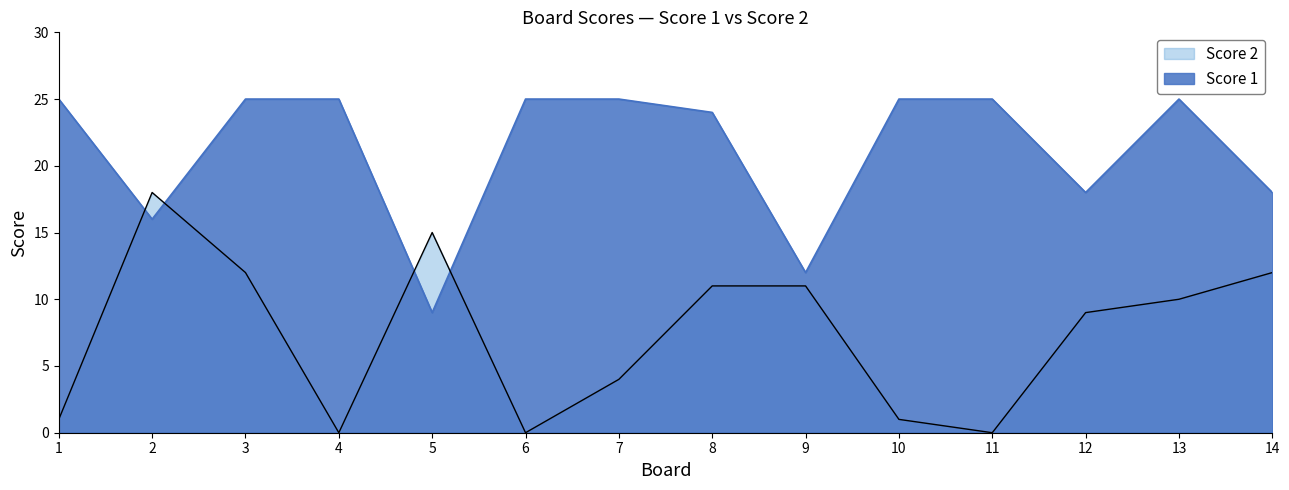

What is the minimum value for Score 1?

9